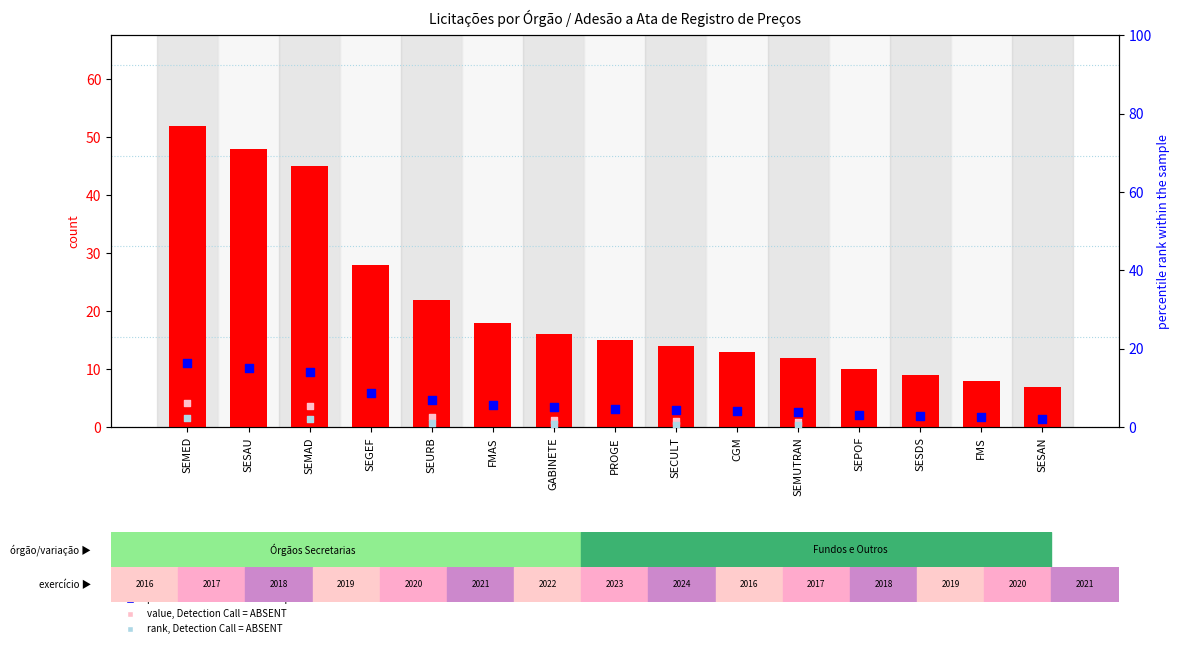

What is the change in value from GABINETE to PROGE?

-1